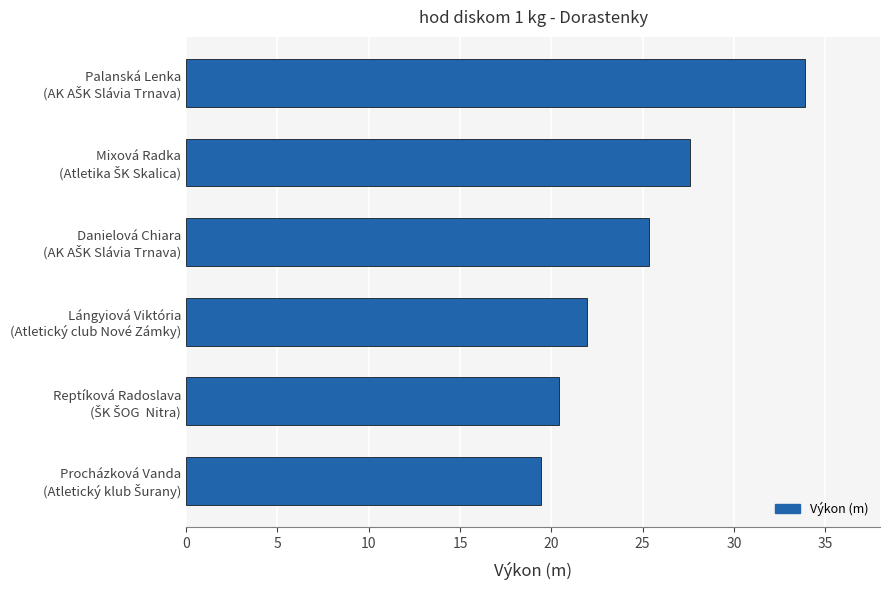

How many bars are there in total?

6